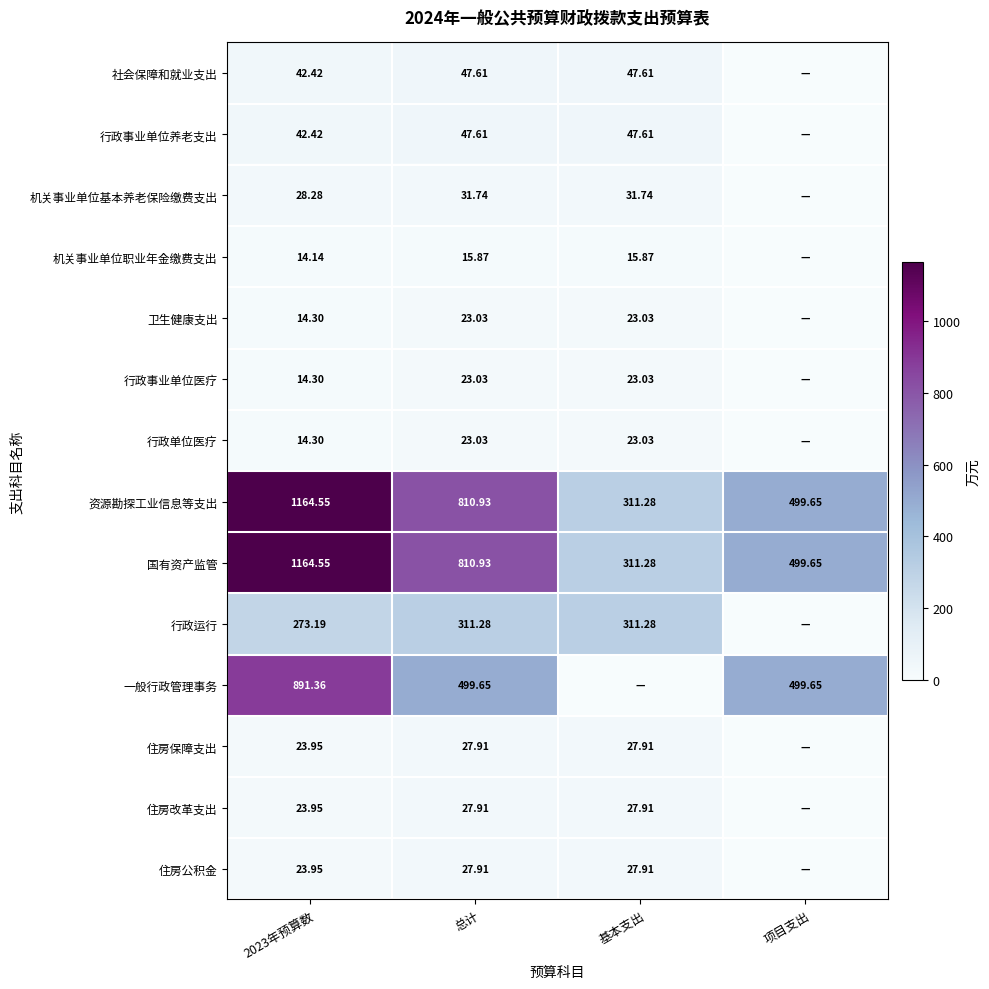

At how many categories does at least one series exceed 157?

4